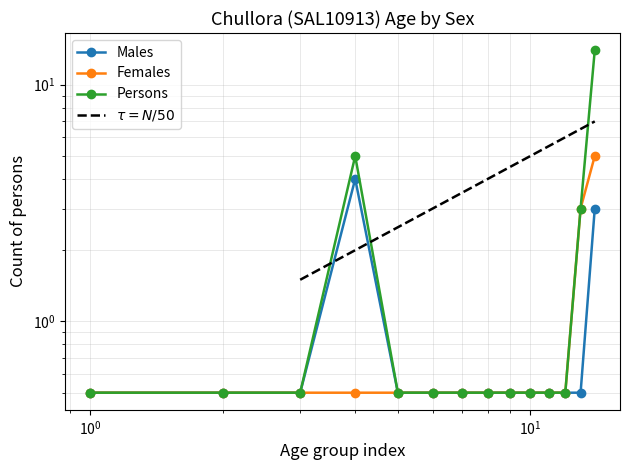

What is the sum of the Persons values at 25-29 years and 10-14 years?

1.0